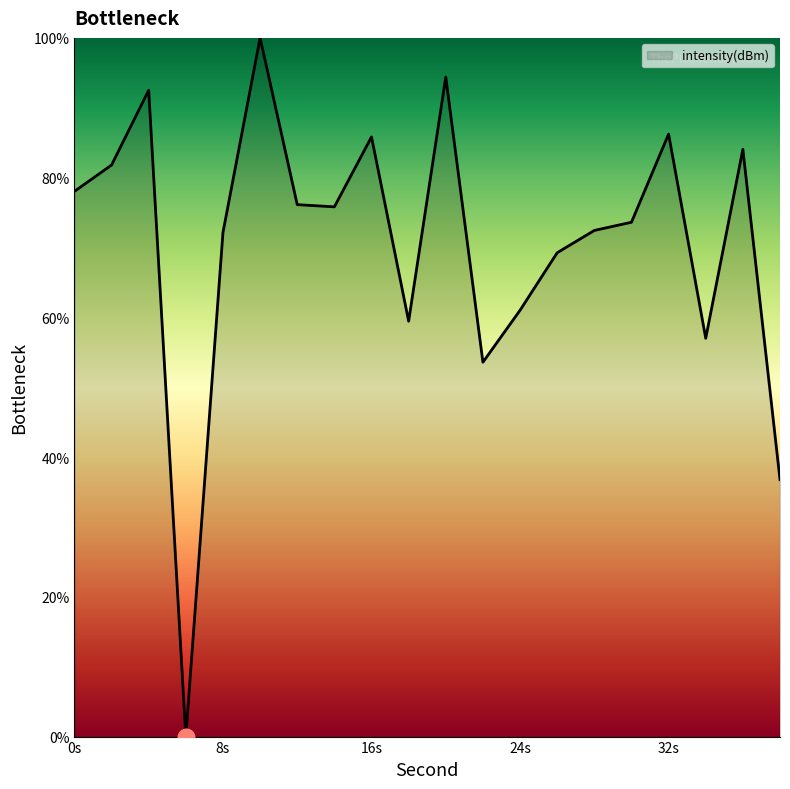

What is the maximum value shown in the chart?

100.0